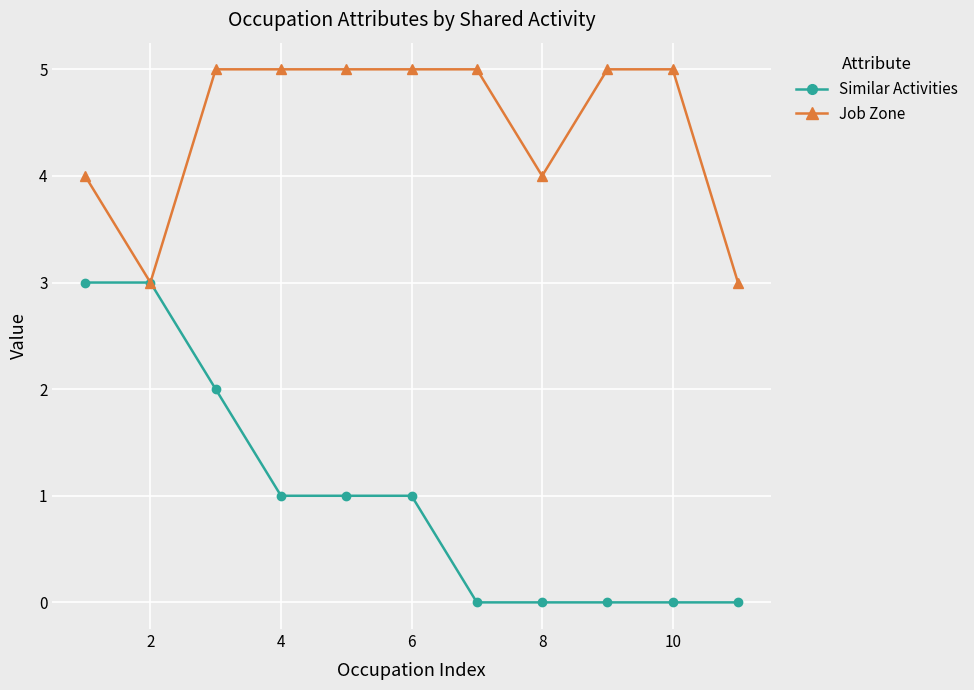

Rank the series by their maximum value, from highest to lowest.

Job Zone, Similar Activities